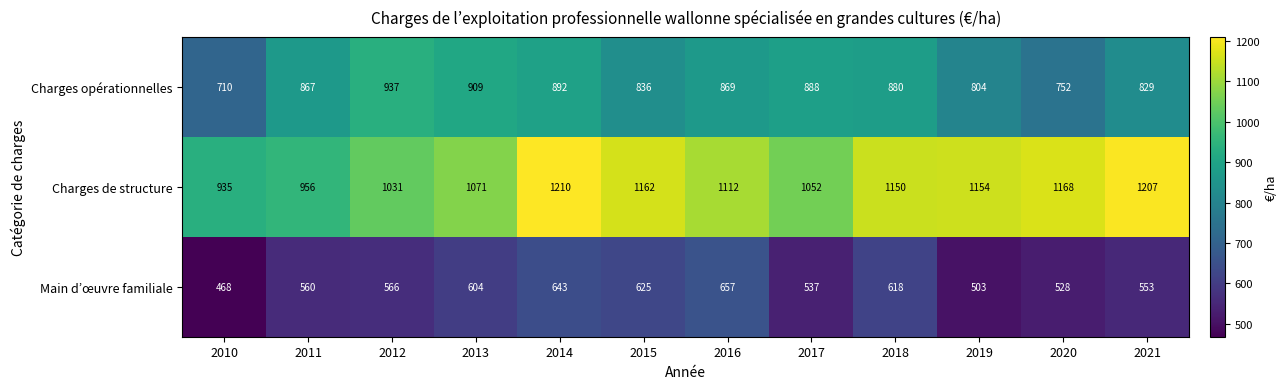

The Main d’œuvre familiale series shows 162 at 2010. True or false?

False